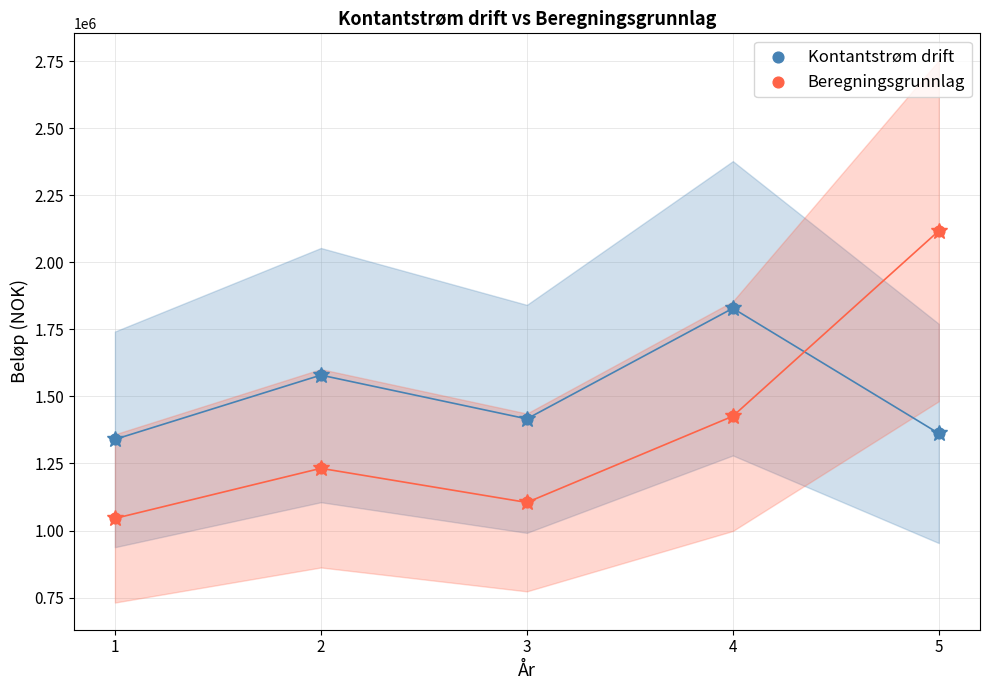

What are all the series names shown in the legend?

Kontantstrøm drift, Beregningsgrunnlag